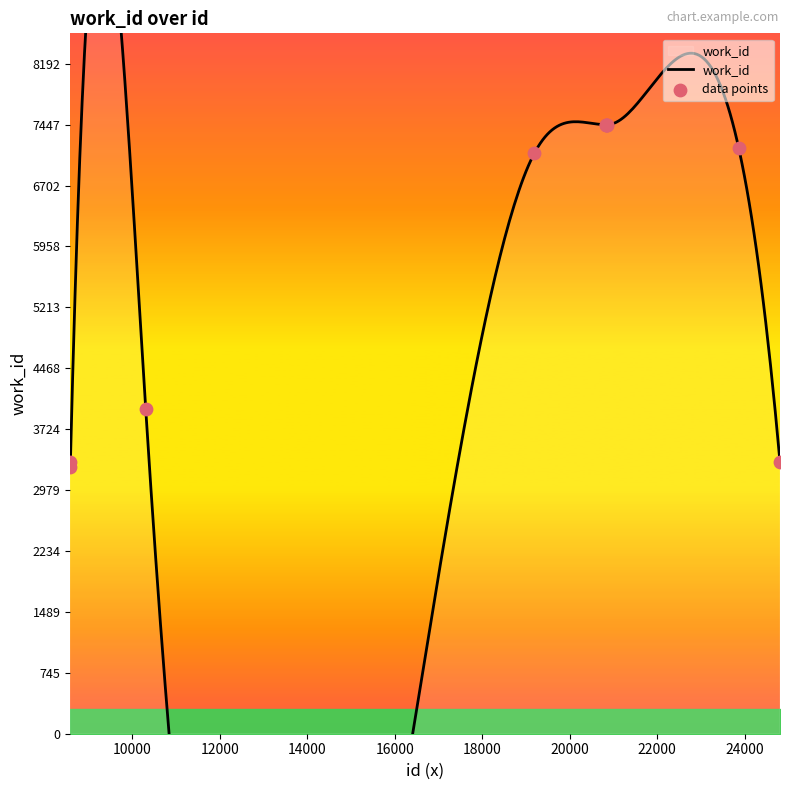

Approximately how many times larger is the value at 20834 compared to 20846?

1.0